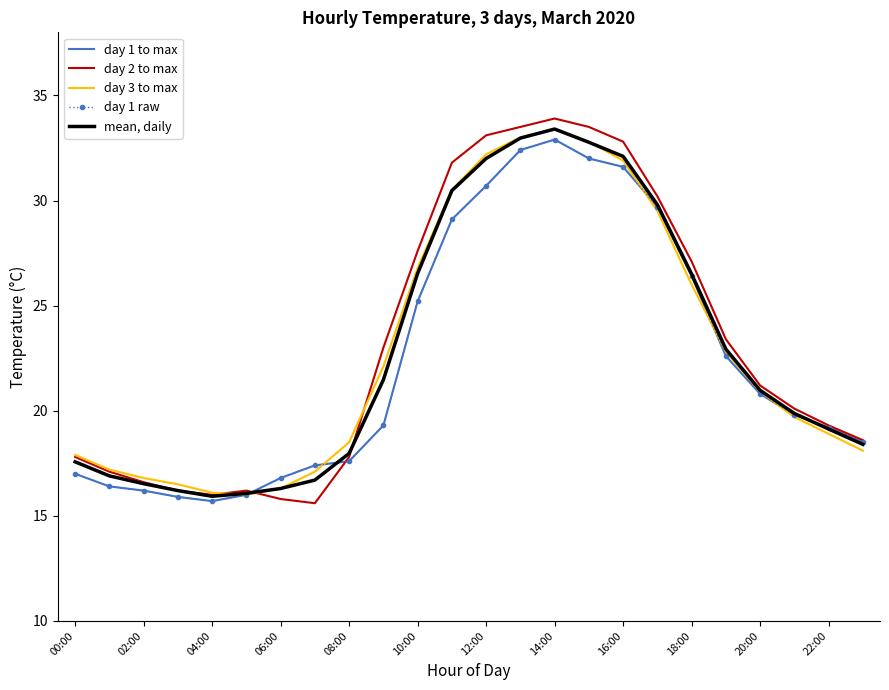

How many series are shown in this chart?

5